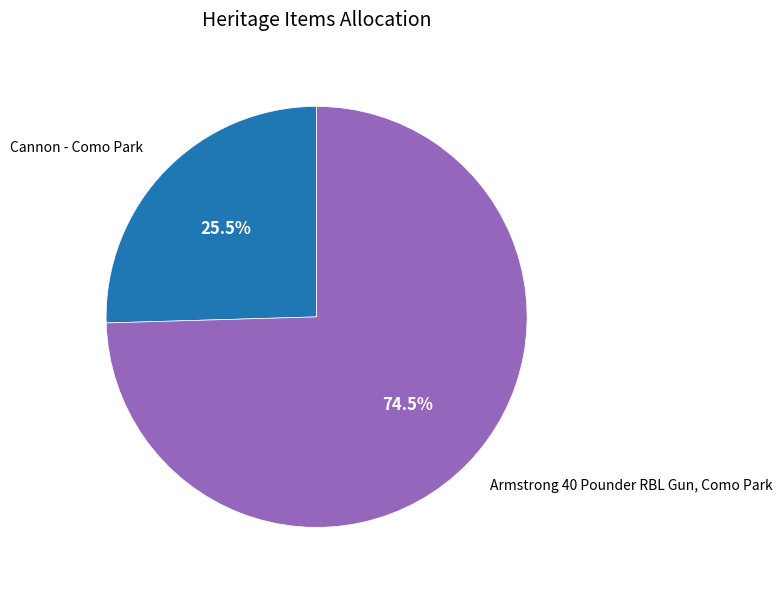

To the nearest percent, what is the combined percentage of Armstrong 40 Pounder RBL Gun, Como Park and Cannon - Como Park?

100%